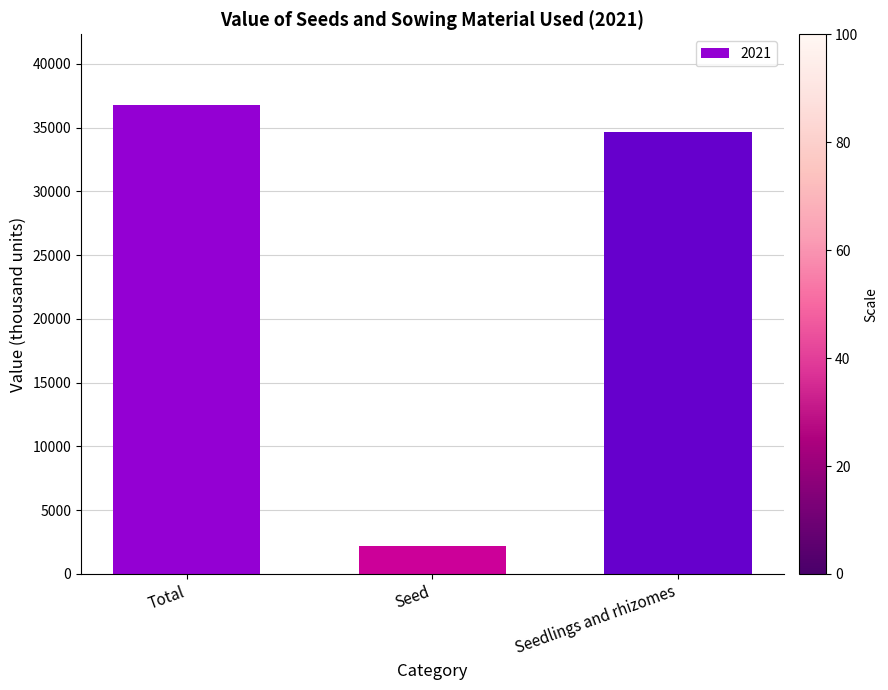

Reading right to left, extract all data points from this chart.

34651	2175	36808